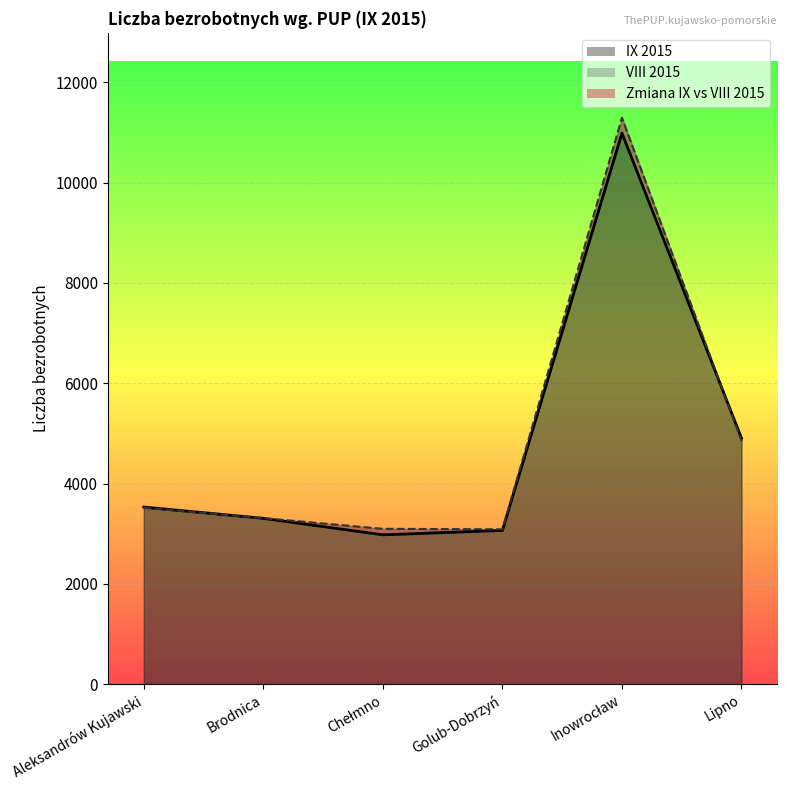

How many data points in Brodnica are above 2077?

2